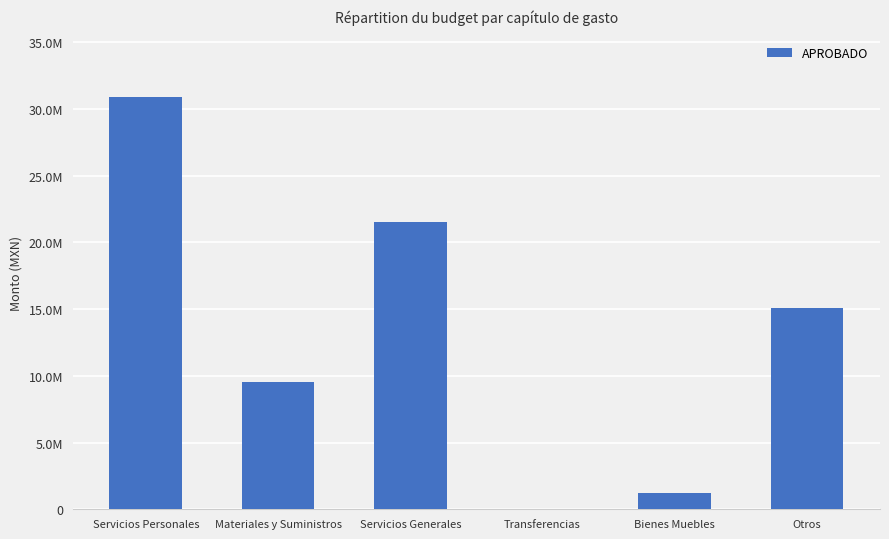

Are the bars grouped side by side (vs. stacked)?

No